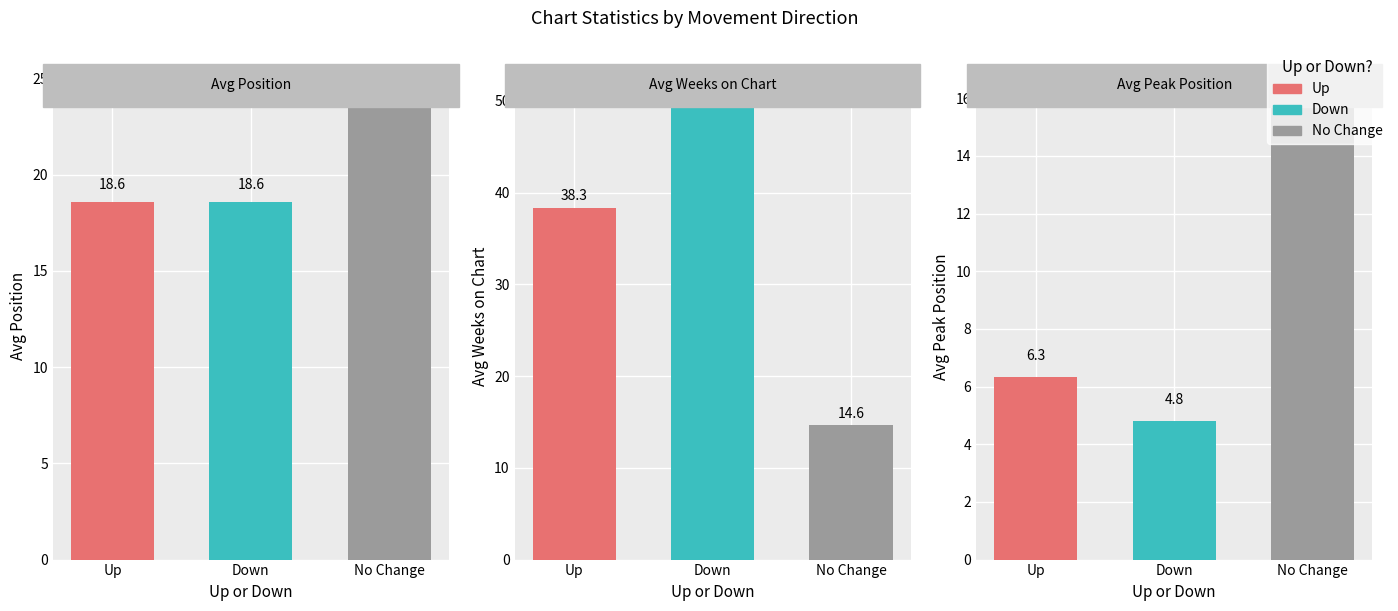

Does the chart contain any negative values?

No